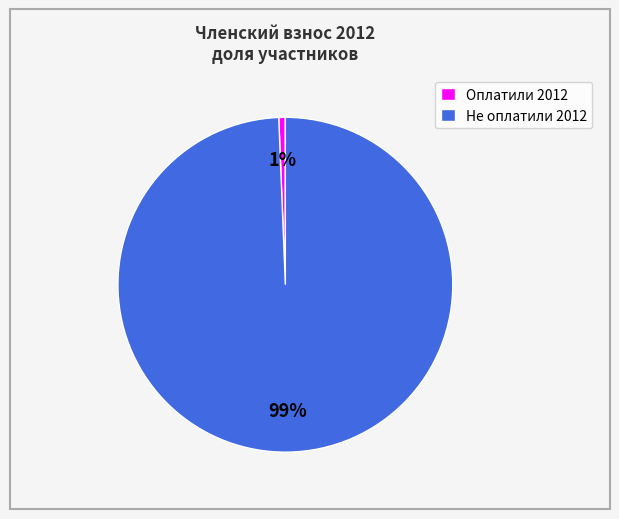

Count the number of slices in the pie.

2